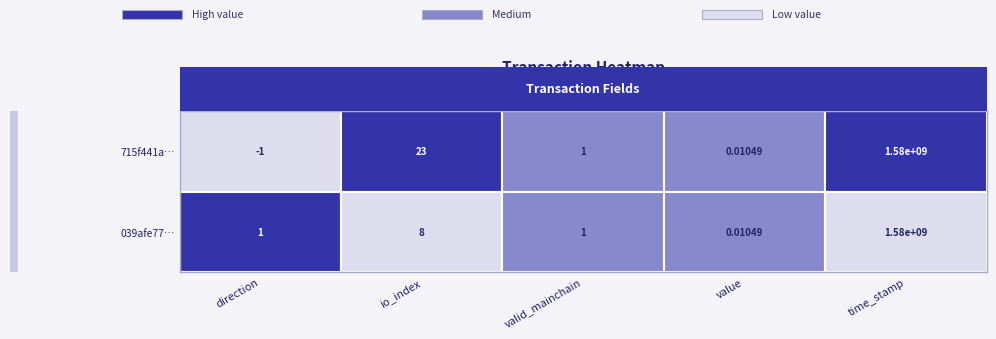

Which series changed the most between direction and time_stamp?

715f441a…